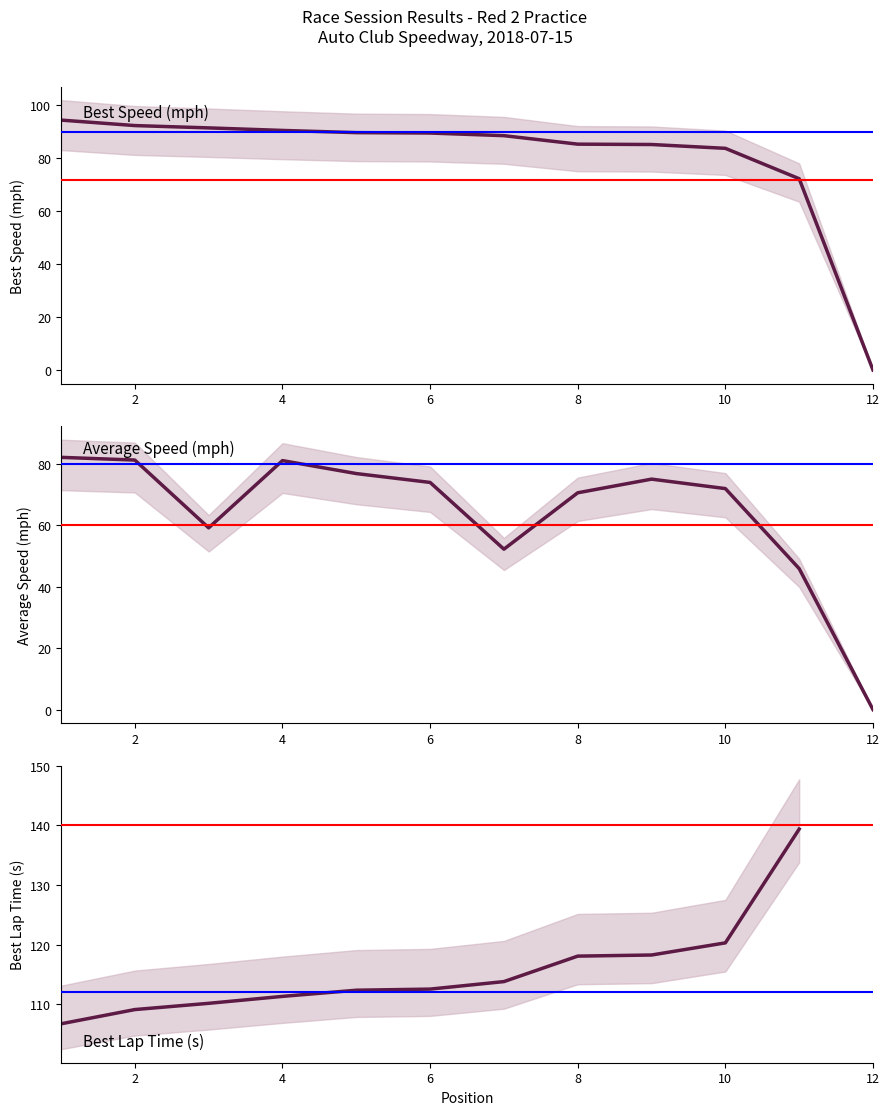

True or false: Average Speed and Best Lap Time cross at least once.

False